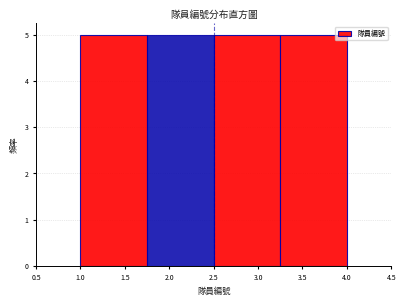

How tall is the bar that spans 2.50 to 3.25 on the x-axis? The values are not printed on the chart, so give them approximately, as read against the axis.

5